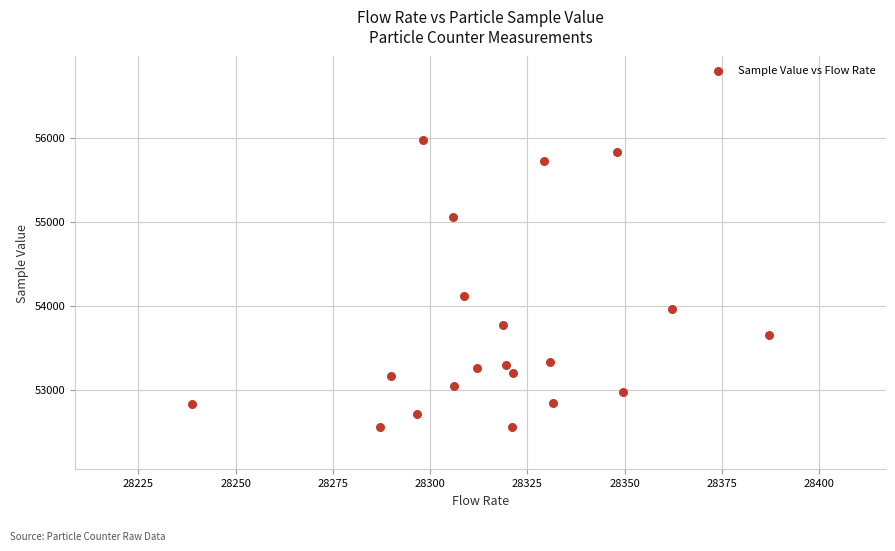

What Y value in the scatter plot is closest to 54263?

54118